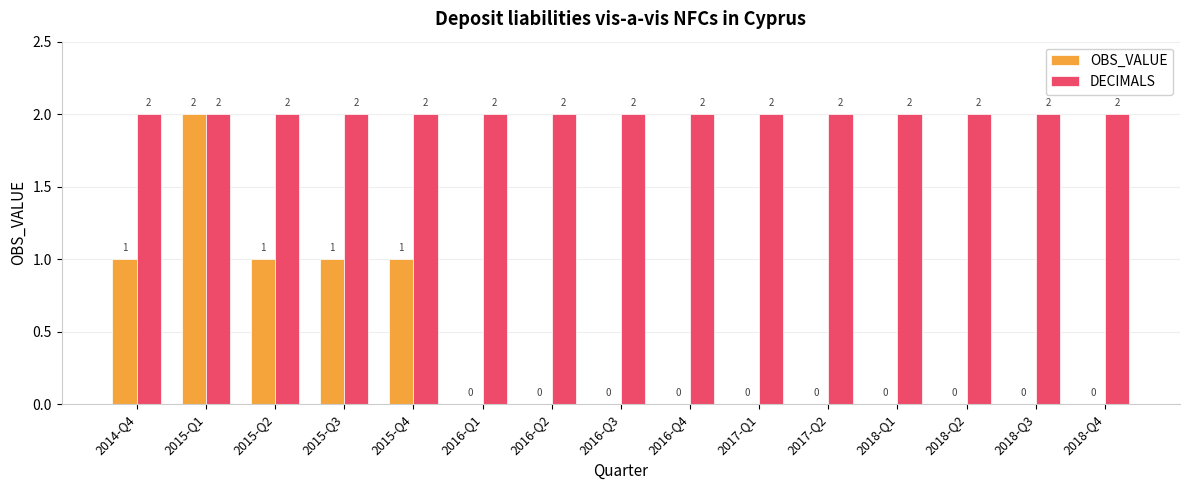

Between 2015-Q2 and 2018-Q3, which series saw the biggest shift?

OBS_VALUE